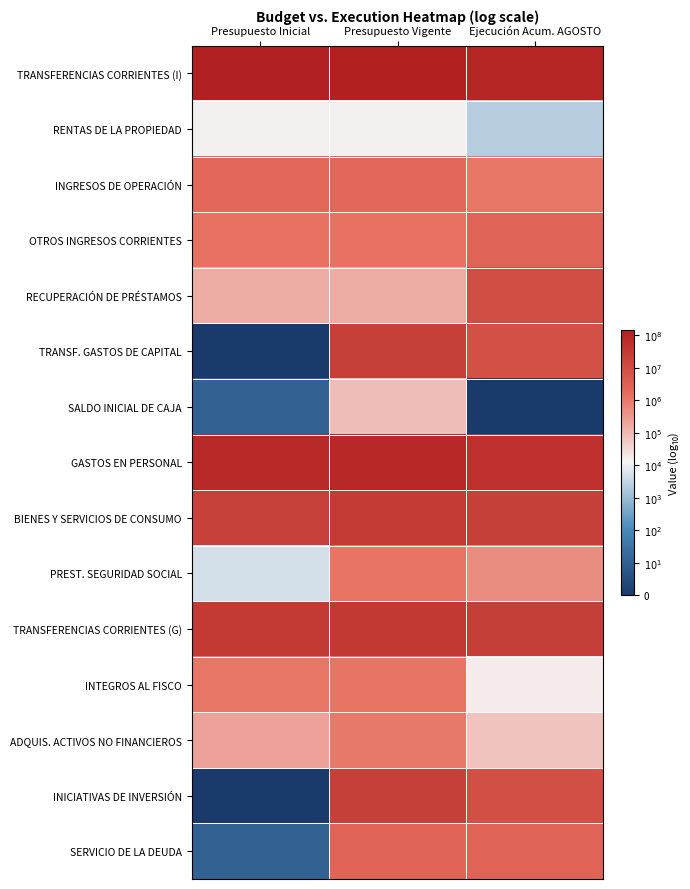

How many data points does each series have?

3